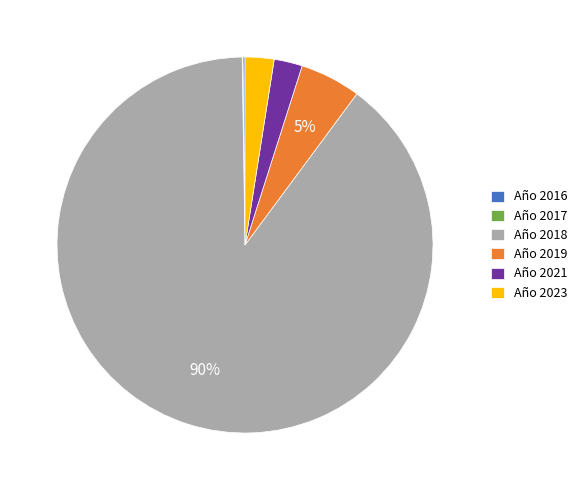

Which slice is the largest?

Año 2018